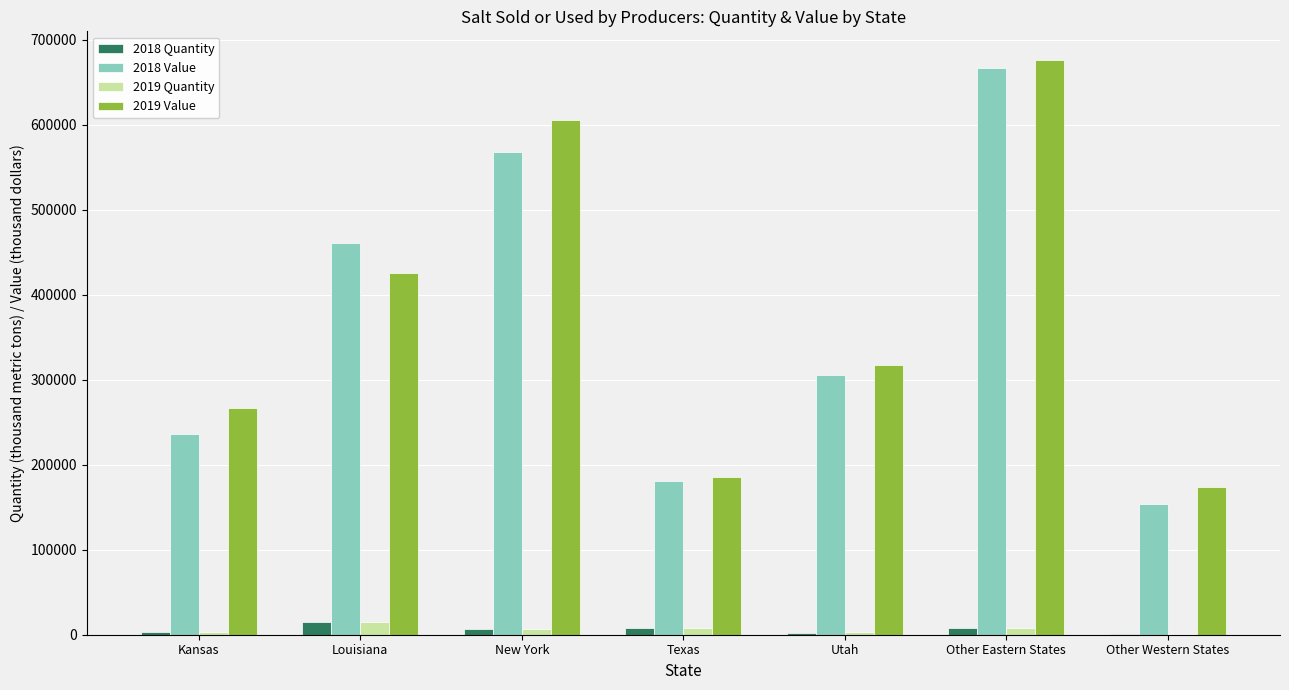

Are the bars horizontal?

No